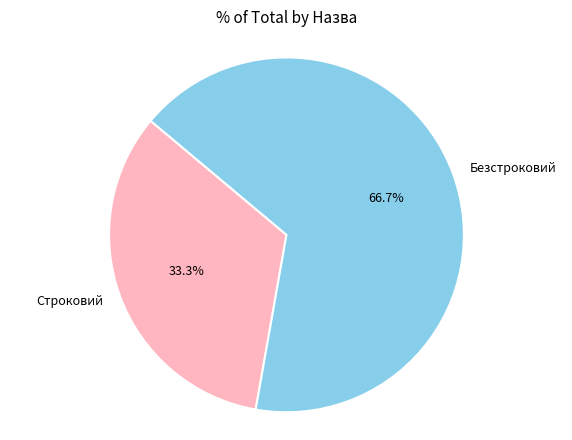

Approximately how many times larger is the value at Безстроковий compared to Строковий?

2.0